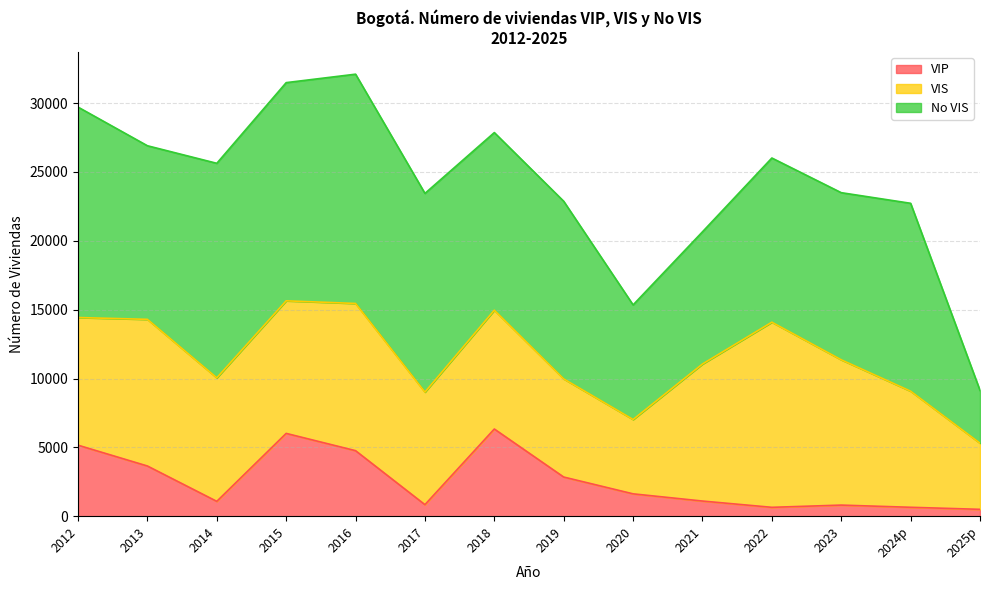

List the labels in order of VIS value, largest first.

2022, 2016, 2013, 2023, 2021, 2015, 2012, 2014, 2018, 2024p, 2017, 2019, 2020, 2025p